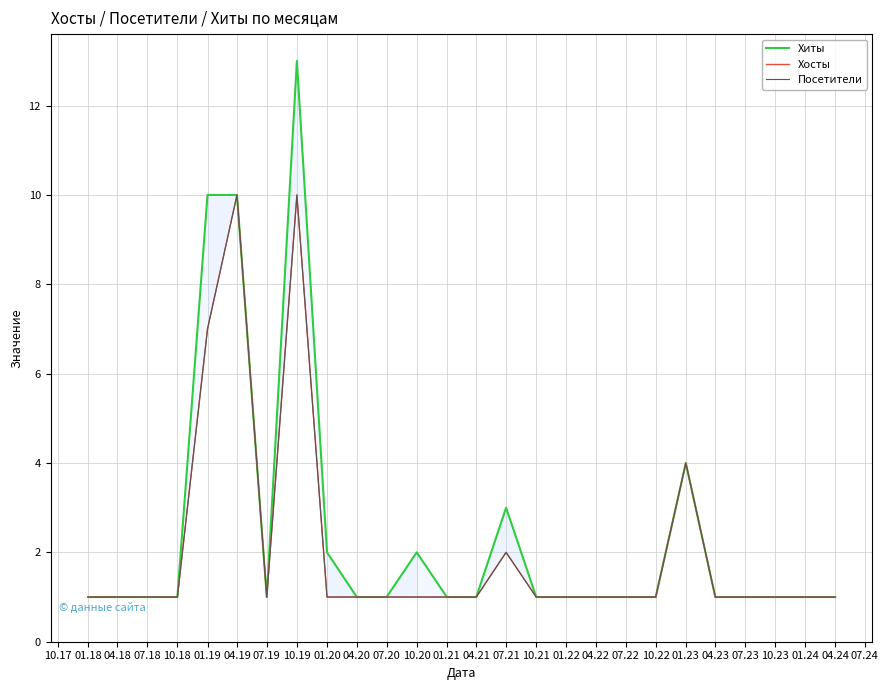

The Хосты series shows 1 at 10.22. True or false?

True